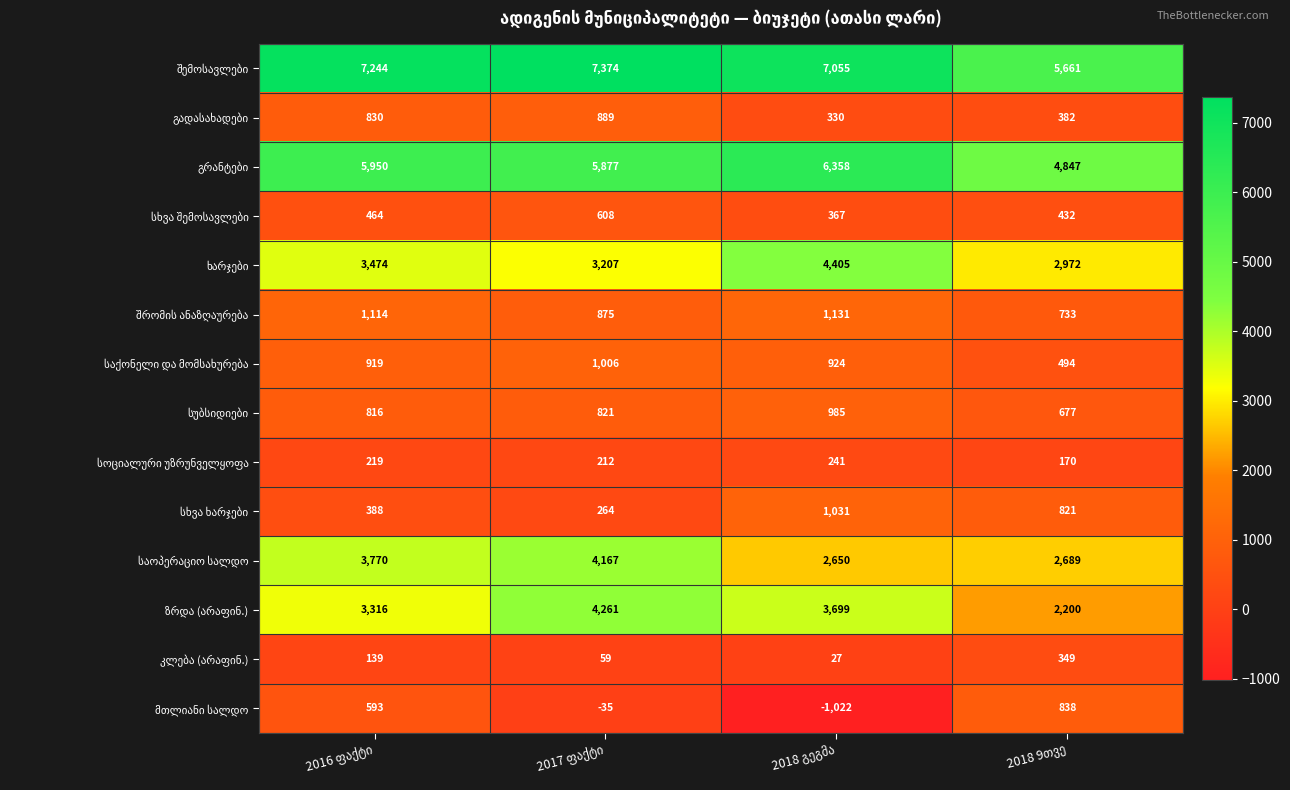

At how many categories does at least one series exceed 3659?

4